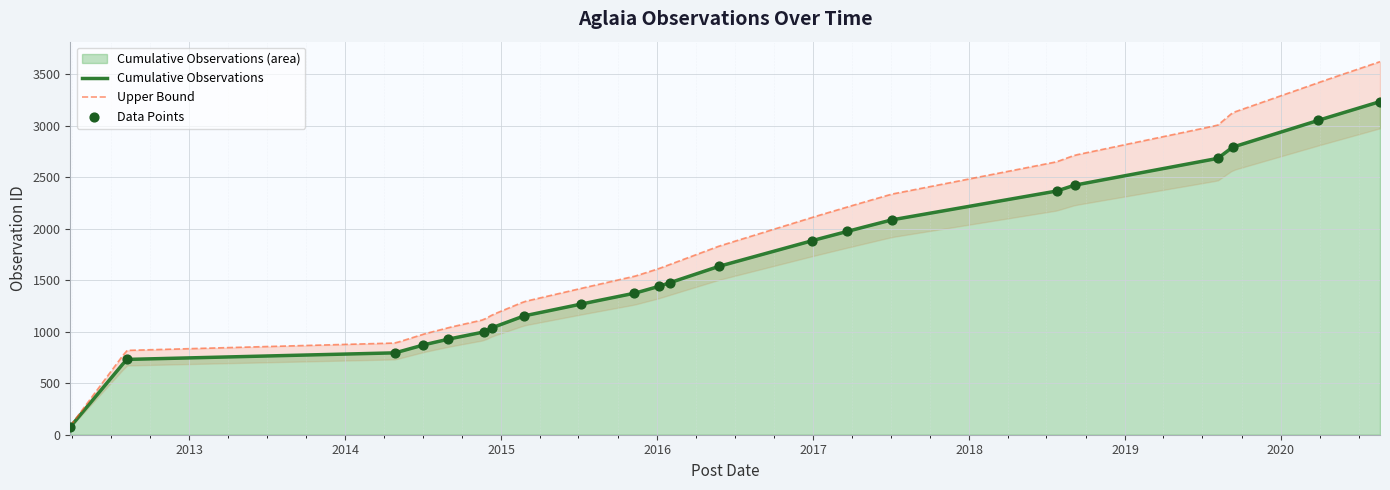

Approximately how many times larger is the value at 2016-05-26 compared to 2019-09-10?

0.6